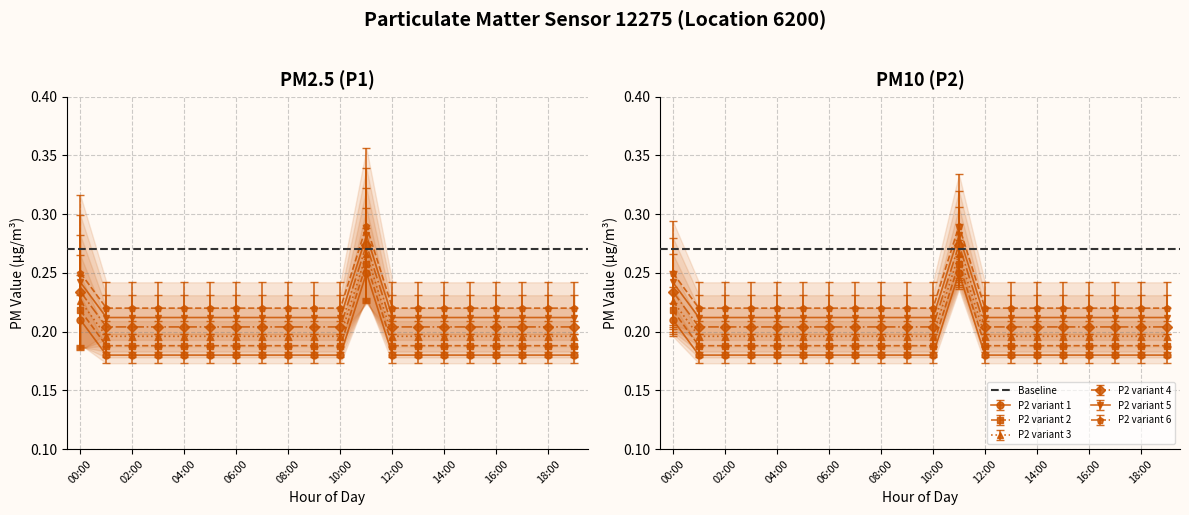

True or false: P2 has a value of 0.3 at 08:00.

False